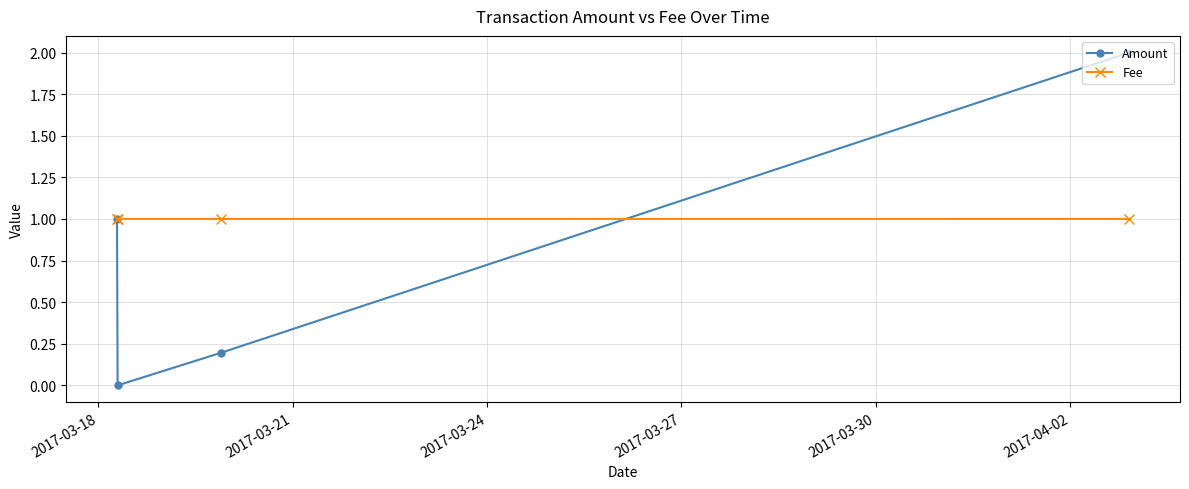

What are all the series names shown in the legend?

Amount, Fee